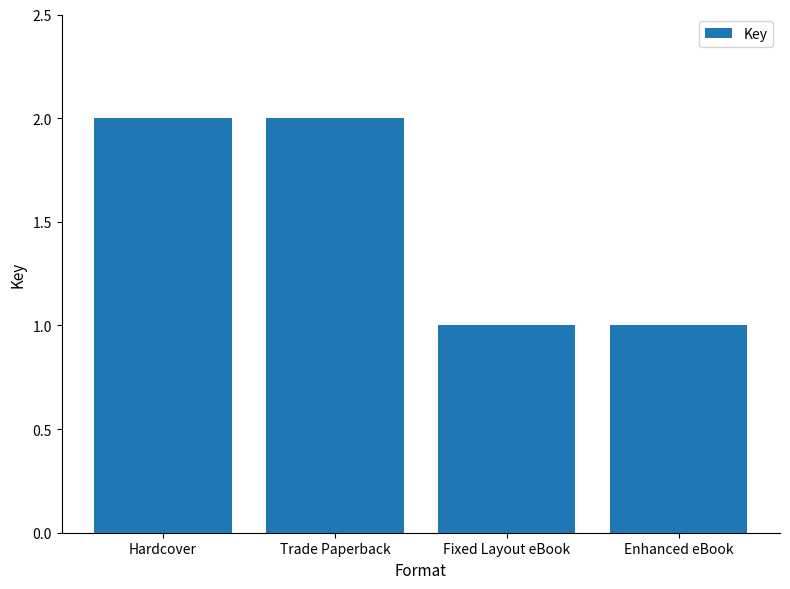

The chart shows a value of 1 at Trade Paperback. True or false?

False